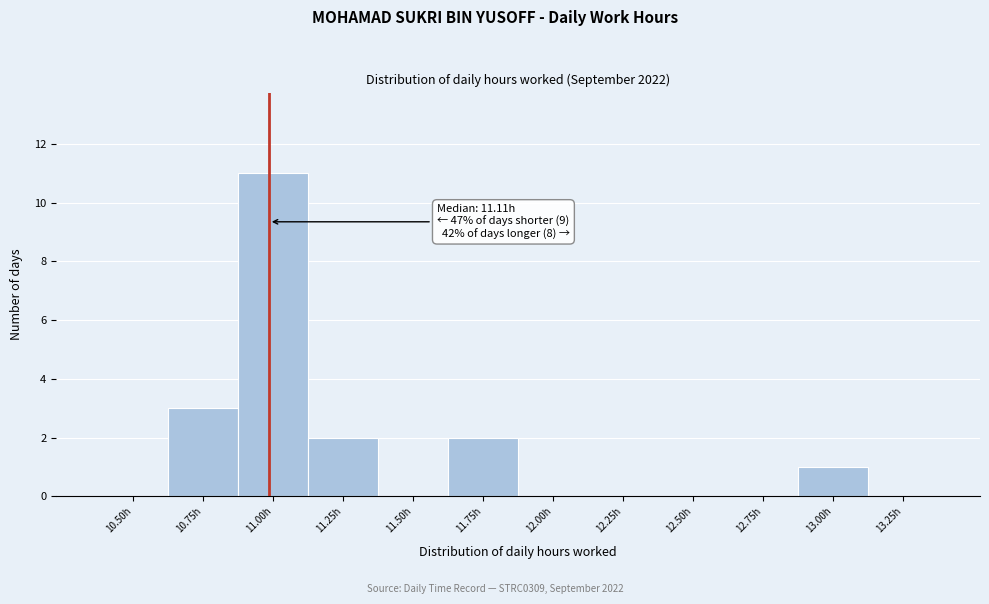

Reading right to left, what are all the values shown in this chart?

13.25h=0	13.00h=1	12.75h=0	12.50h=0	12.25h=0	12.00h=0	11.75h=2	11.50h=0	11.25h=2	11.00h=11	10.75h=3	10.50h=0